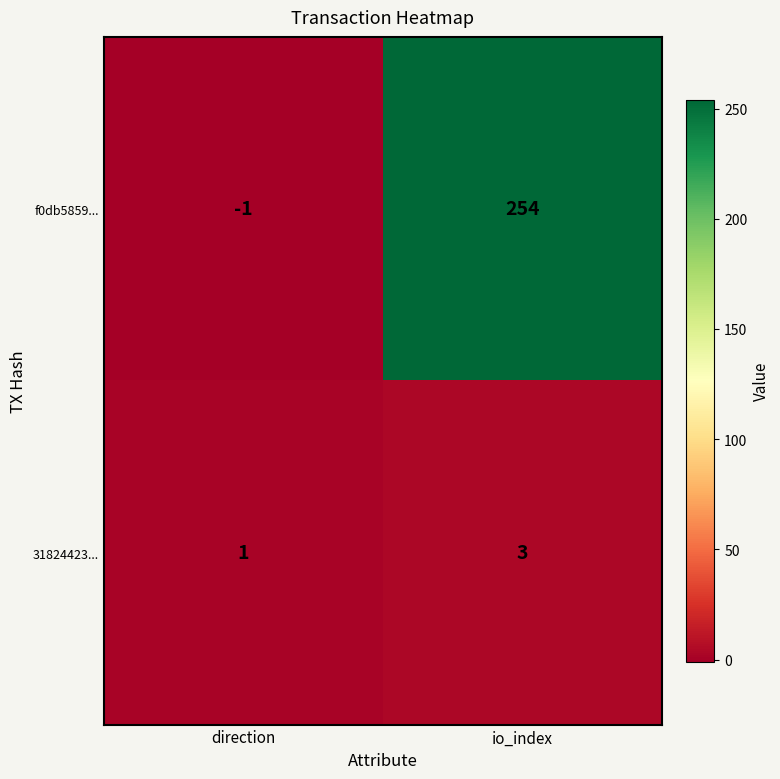

The 31824423... series shows 3 at io_index. True or false?

True